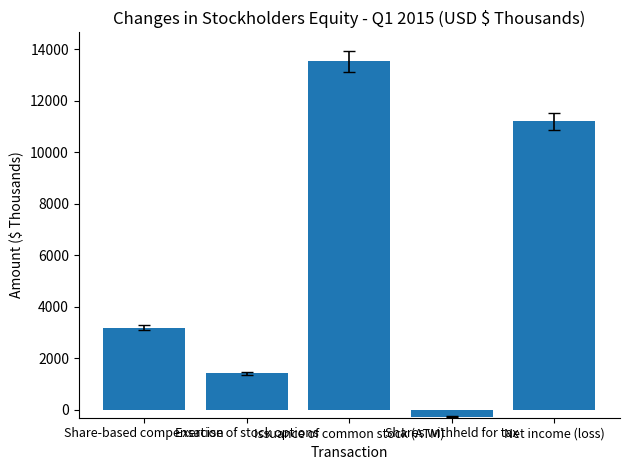

The chart shows a value of 20034 at Net income (loss). True or false?

False